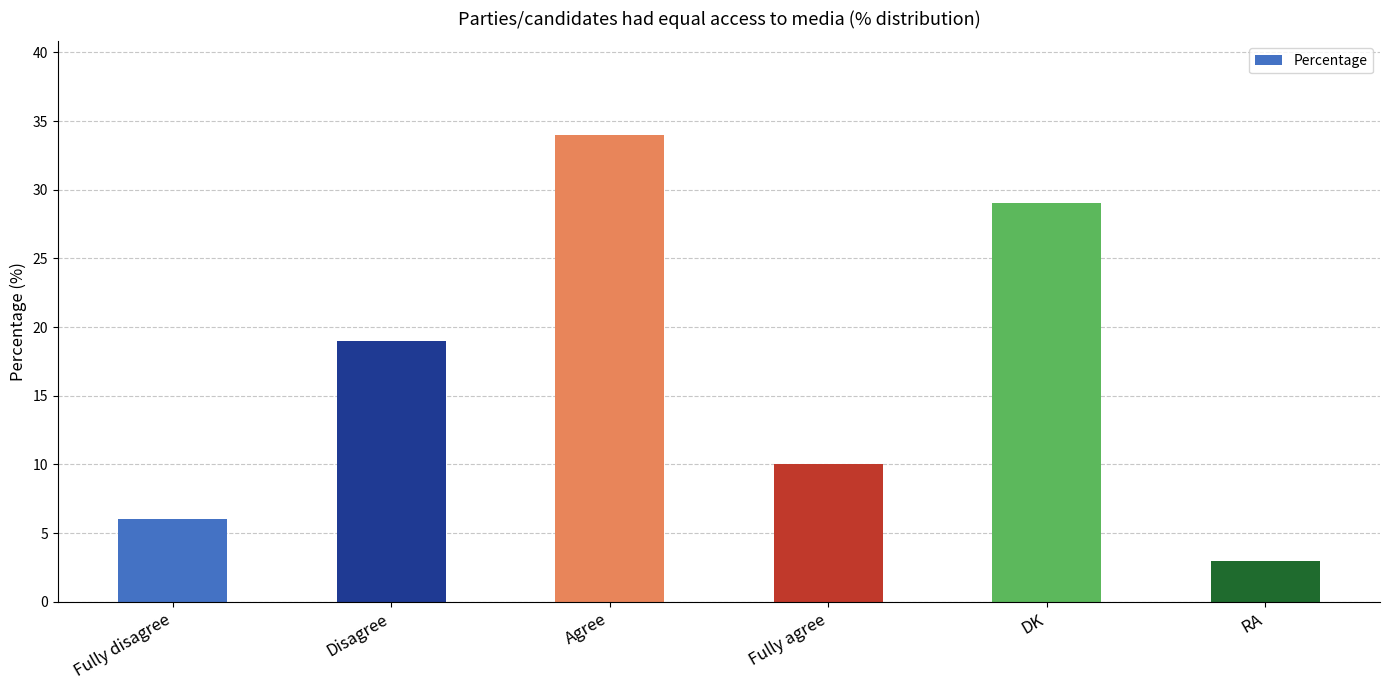

What is the sum of all values?

101